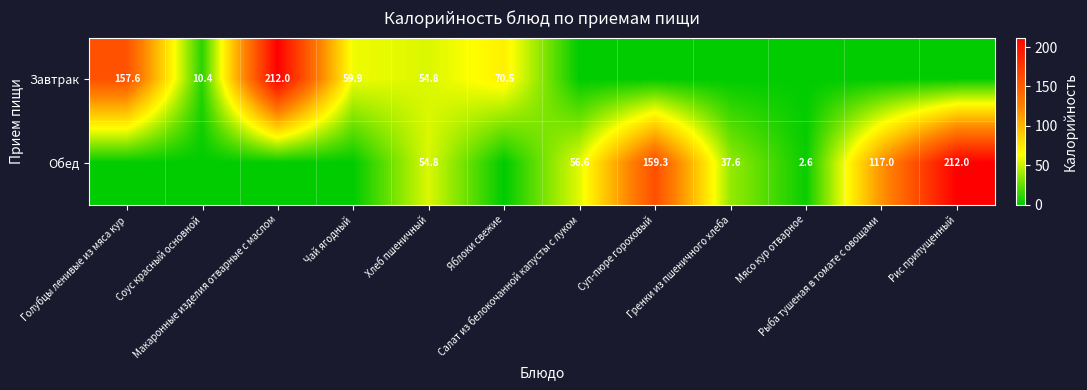

Is it true that Обед equals 365.1 at Рис припущенный?

False